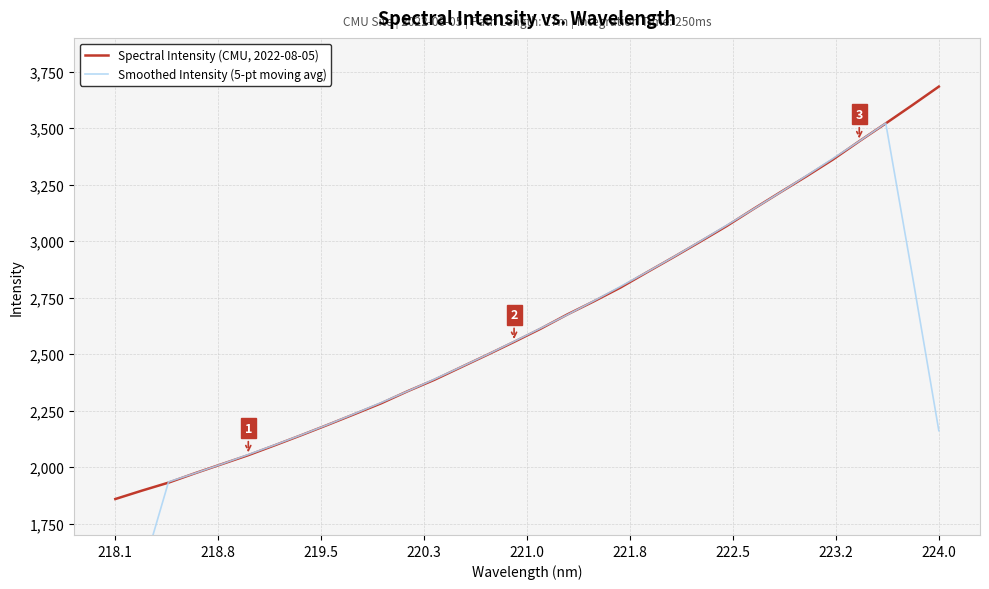

What is the maximum value for Spectral Intensity (CMU, 2022-08-05)?

3684.4